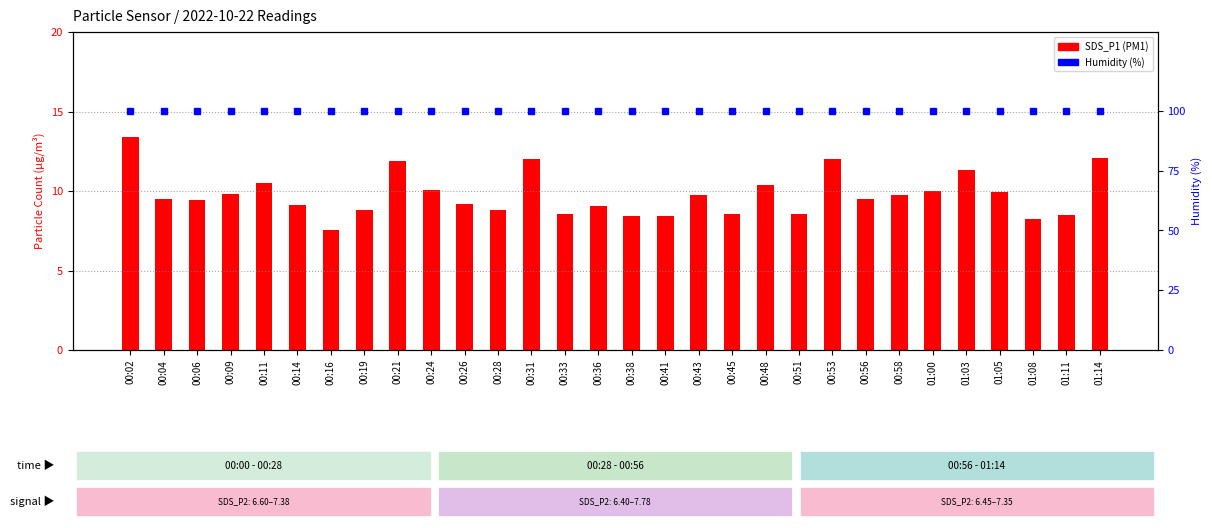

What position from the right is 01:03?

5